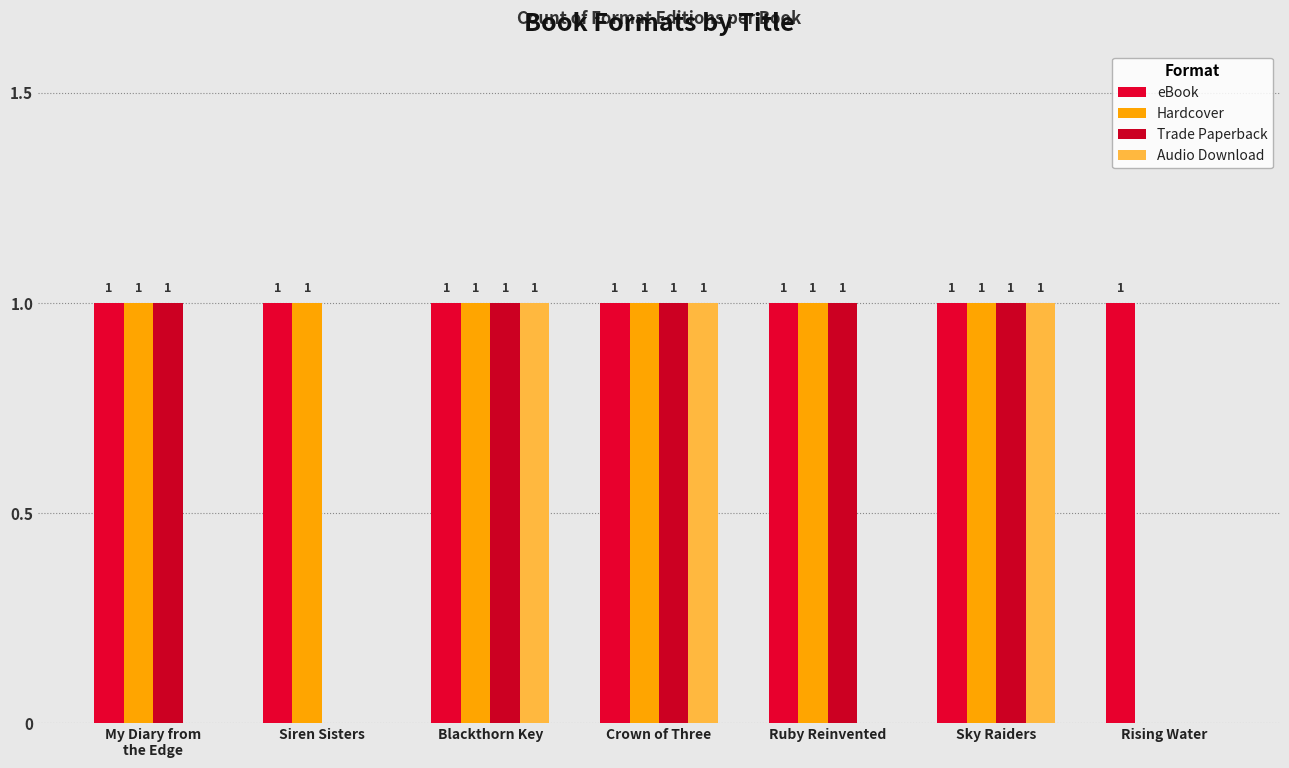

What is the label of the 2nd bar from the right?

Sky Raiders